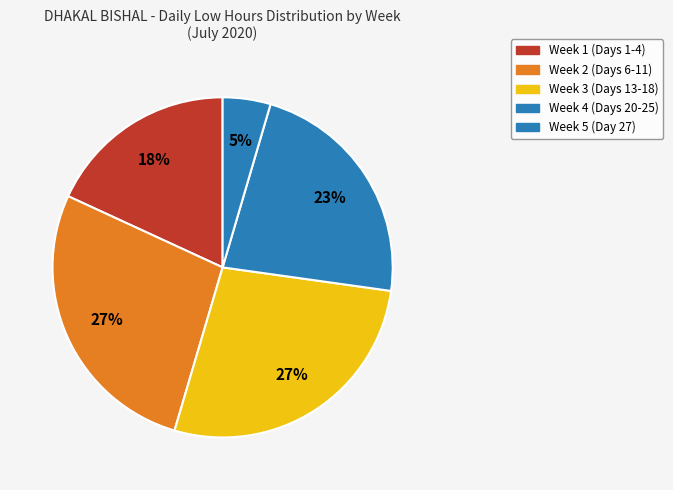

Count the number of slices in the pie.

5